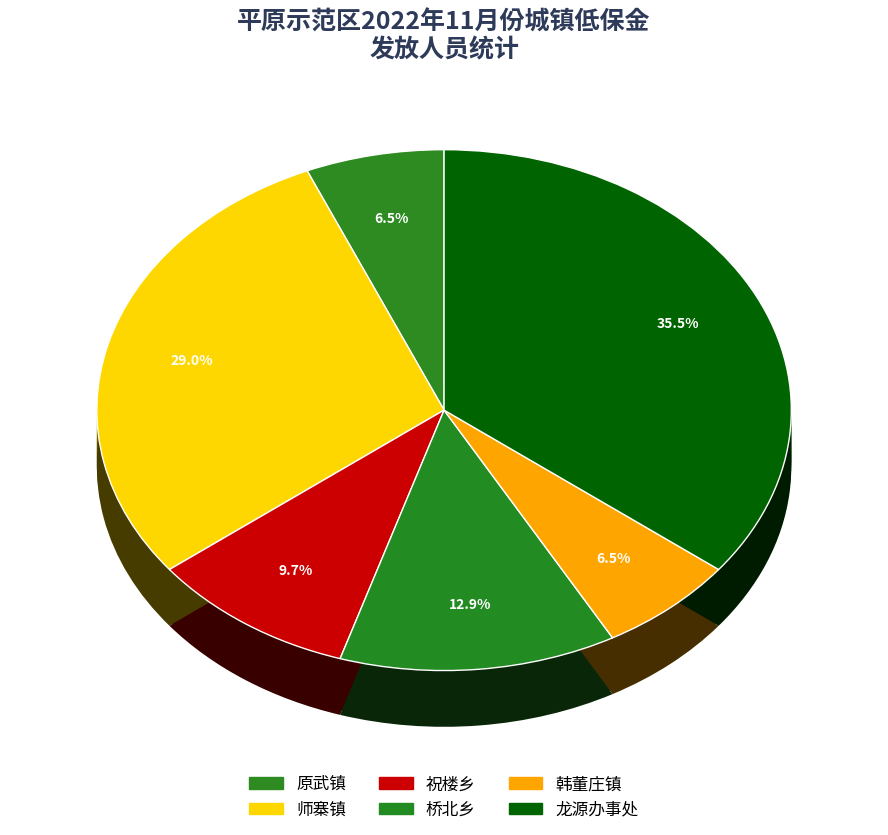

Does any single category account for the majority?

No